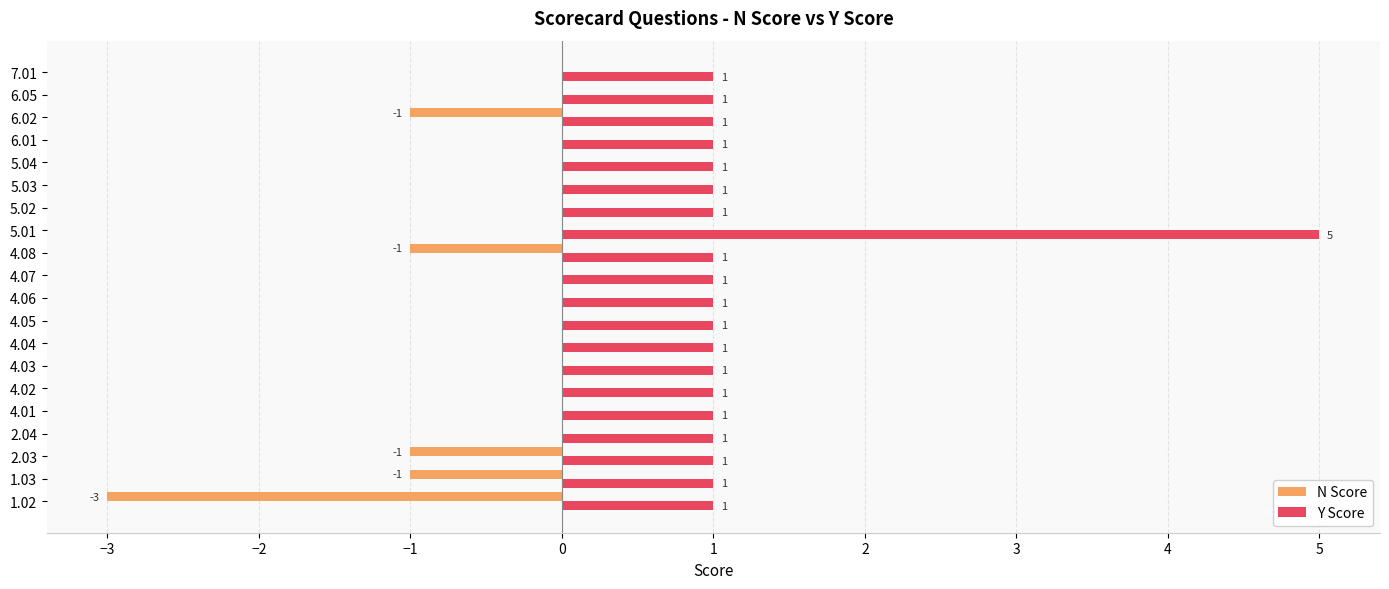

True or false: N Score has a value of 0 at 4.04.

True